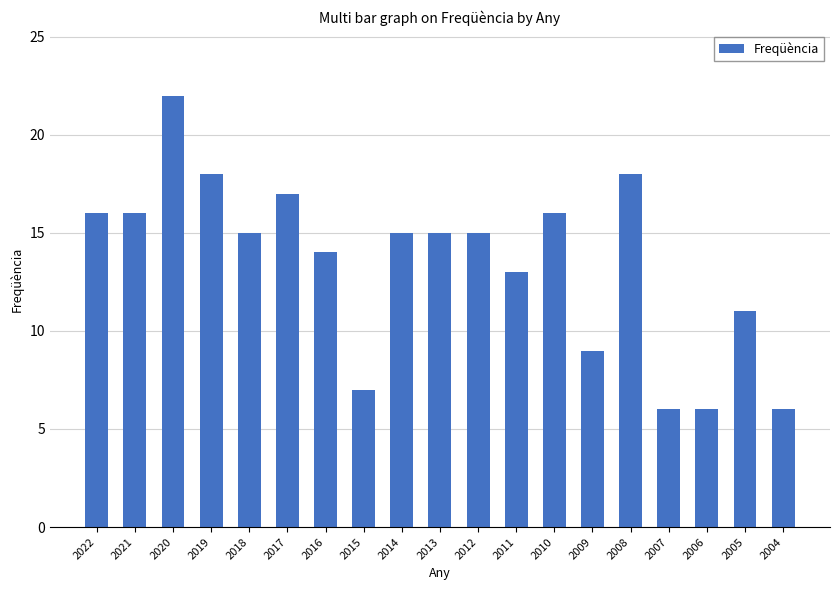

Is it true that the value at 2019 is 27?

False